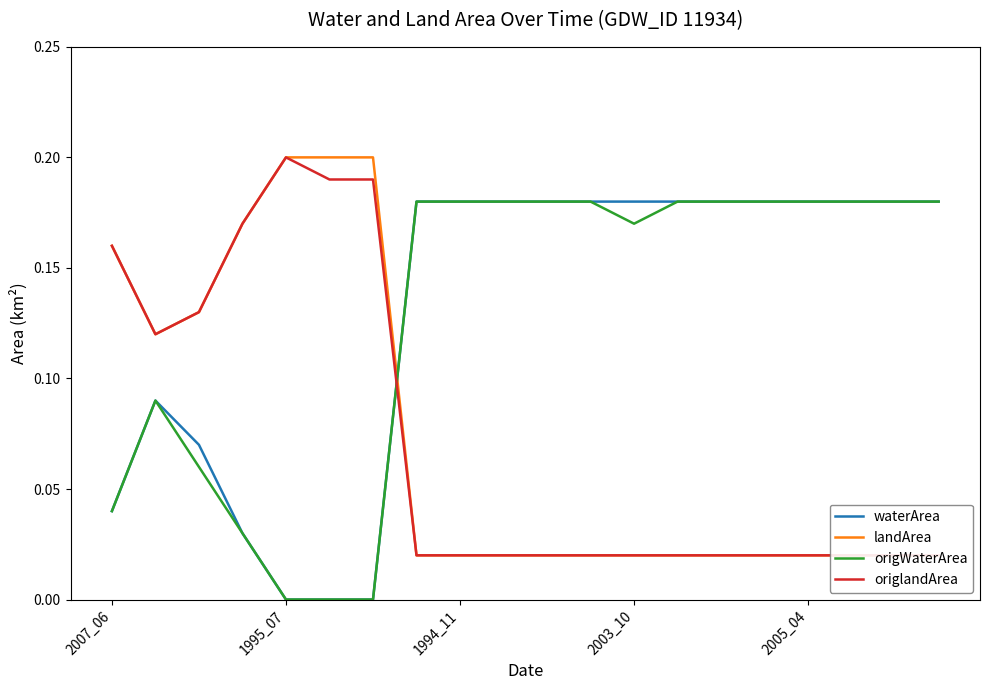

Count the number of data series in this chart.

4